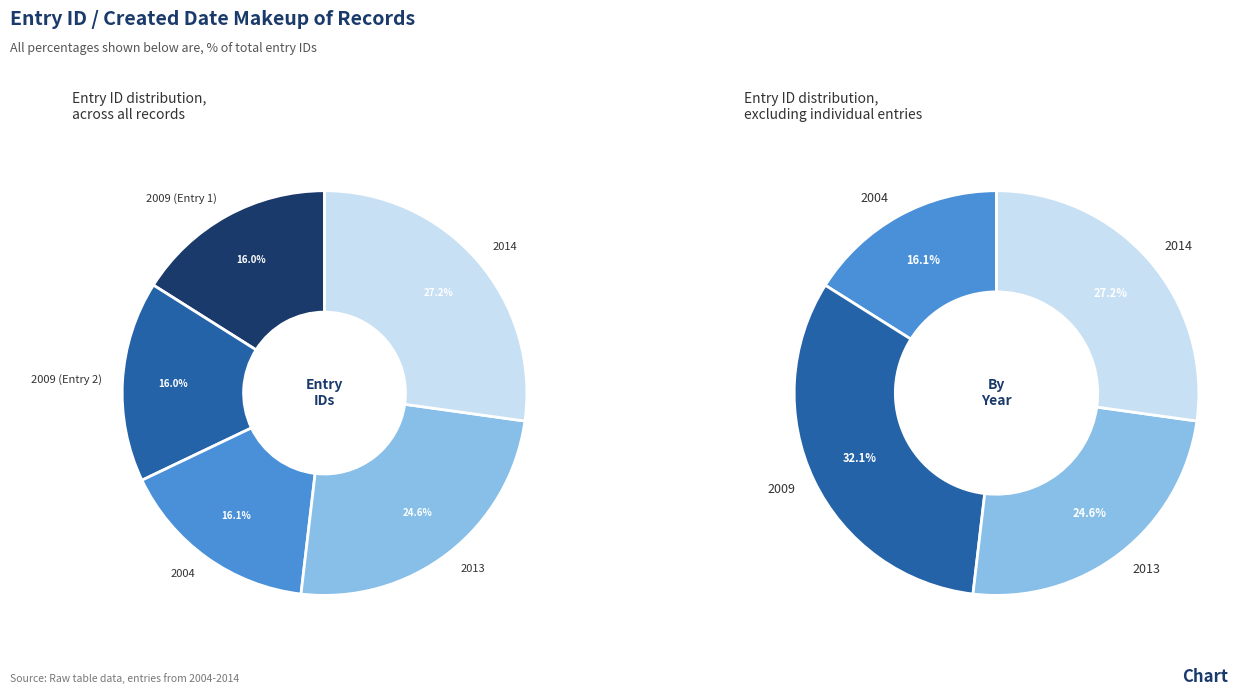

To the nearest percent, what portion does 2004-01-06 represent?

16%